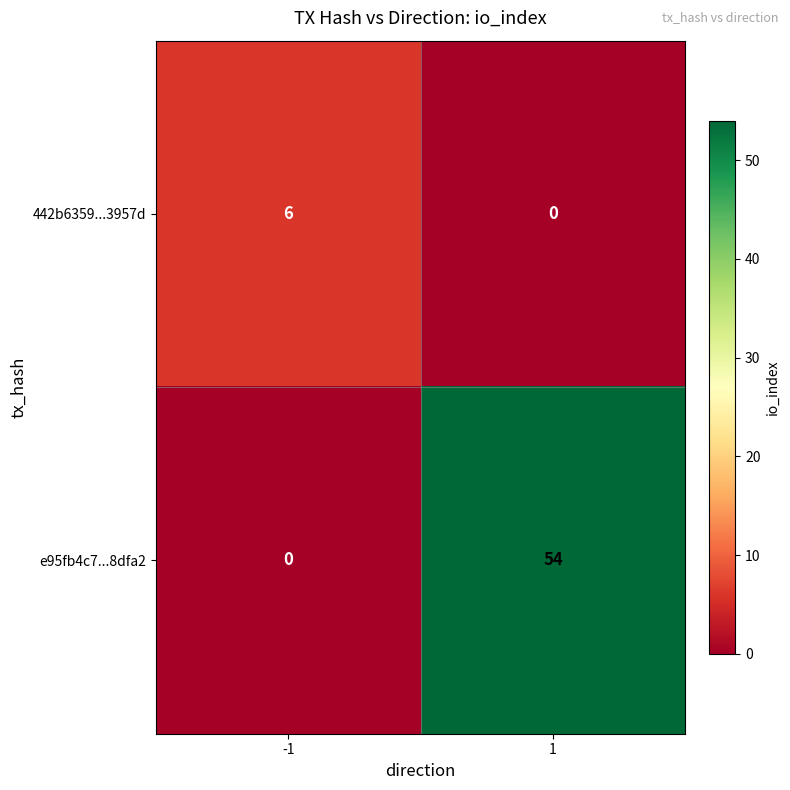

The e95fb4c7...8dfa2 series shows 54 at 1. True or false?

True